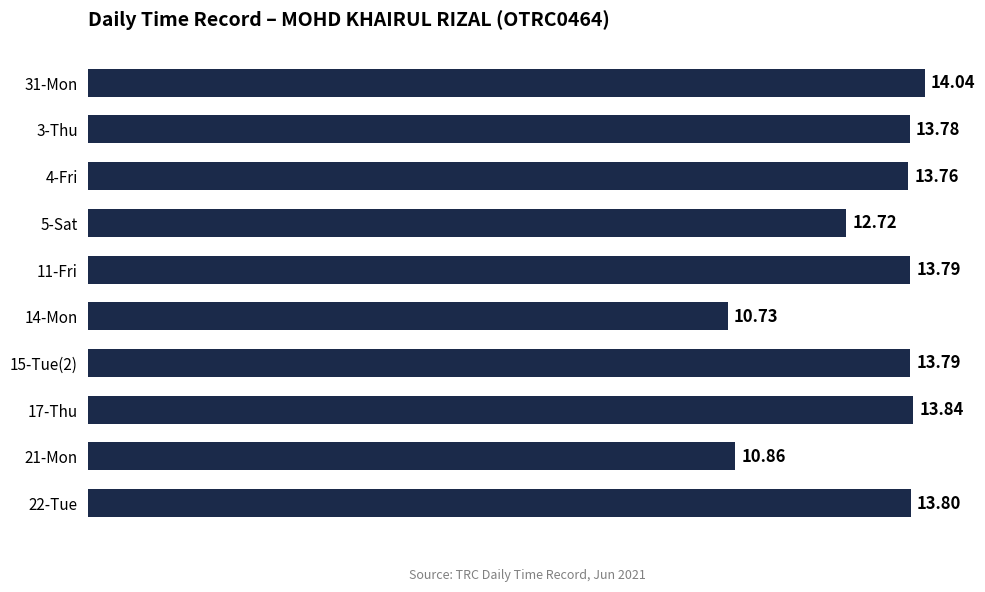

What is the difference between the maximum and minimum values?

3.3